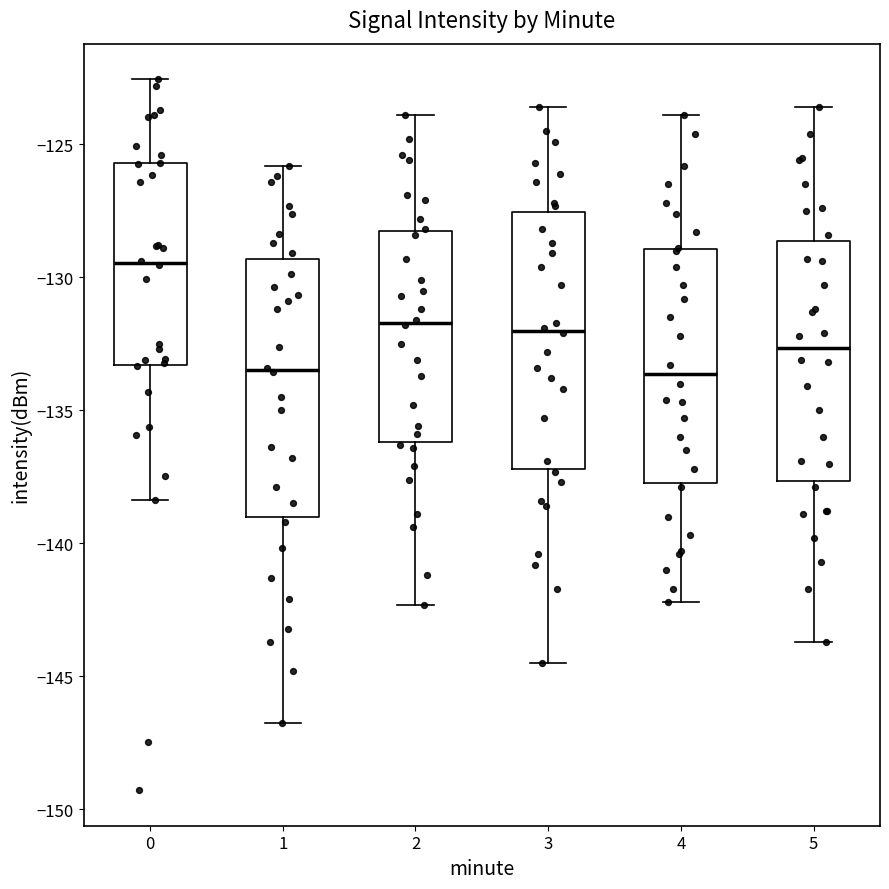

Reading left to right, read every box against the y-axis: the position of its median line, the range the box covers, and the ends of its whiskers. The values are not printed on the chart, so give them approximately, as read against the axis.

0: median -129.5, box -133.5 to -125.5, whiskers -138.5 to -122.5
1: median -133.5, box -139.0 to -129.5, whiskers -147.0 to -126.0
2: median -131.5, box -136.0 to -128.0, whiskers -142.5 to -124.0
3: median -132.0, box -137.0 to -127.5, whiskers -144.5 to -123.5
4: median -133.5, box -137.5 to -129.0, whiskers -142.0 to -124.0
5: median -132.5, box -137.5 to -128.5, whiskers -143.5 to -123.5